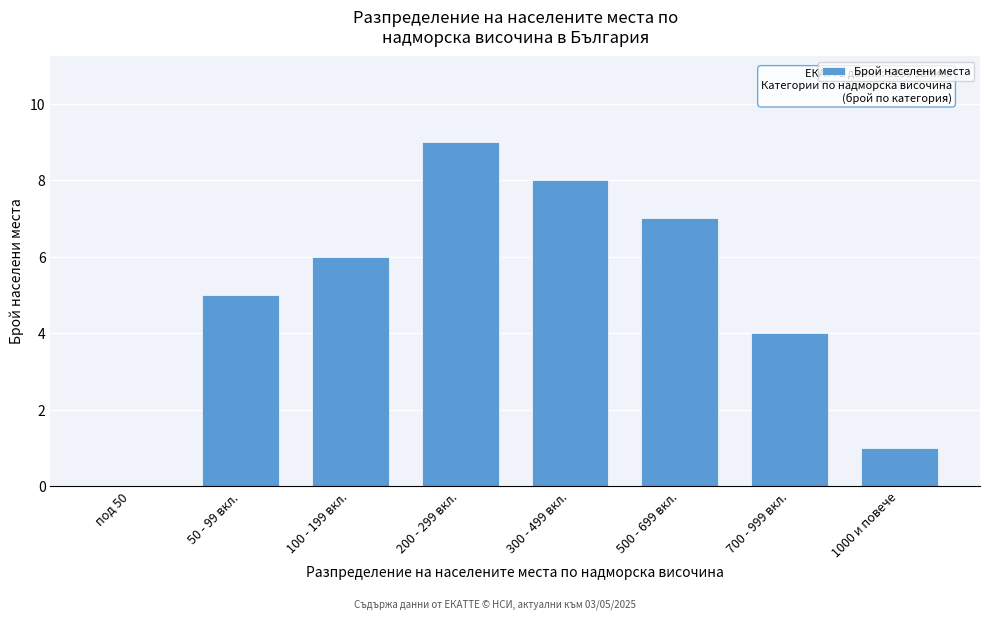

Reading left to right, what are all the values shown in this chart?

под 50=0	50 - 99 вкл.=5	100 - 199 вкл.=6	200 - 299 вкл.=9	300 - 499 вкл.=8	500 - 699 вкл.=7	700 - 999 вкл.=4	1000 и повече=1